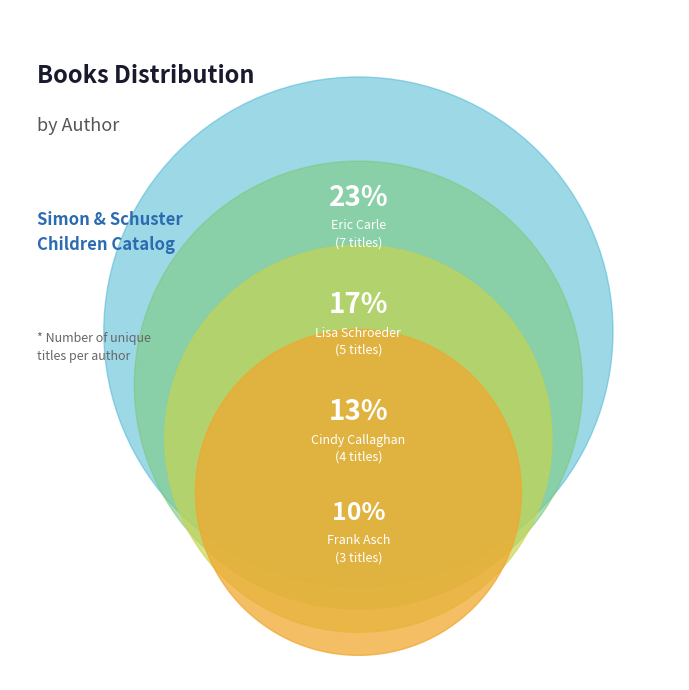

True or false: Deborah A. Levine accounts for 1% of the total.

False